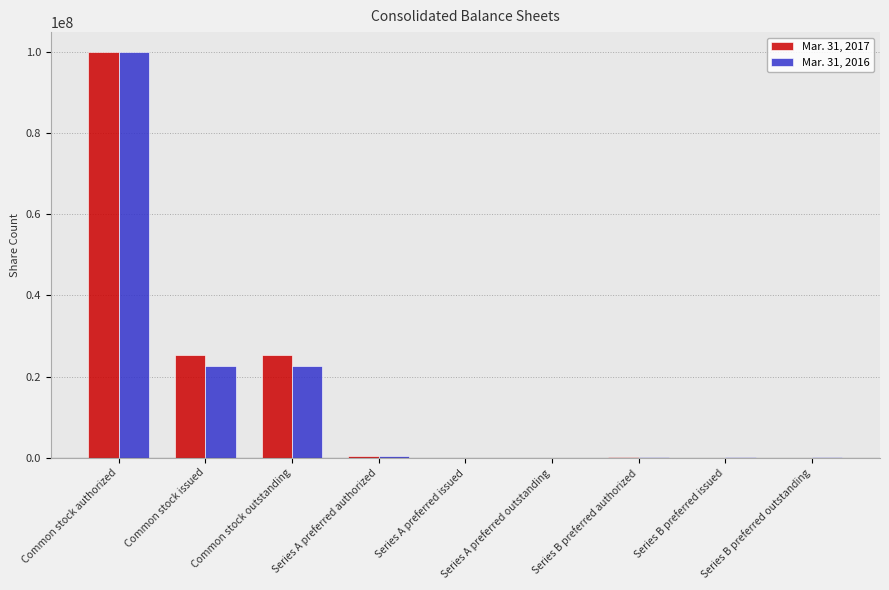

What is the total value across all series at Common stock outstanding?

47992241